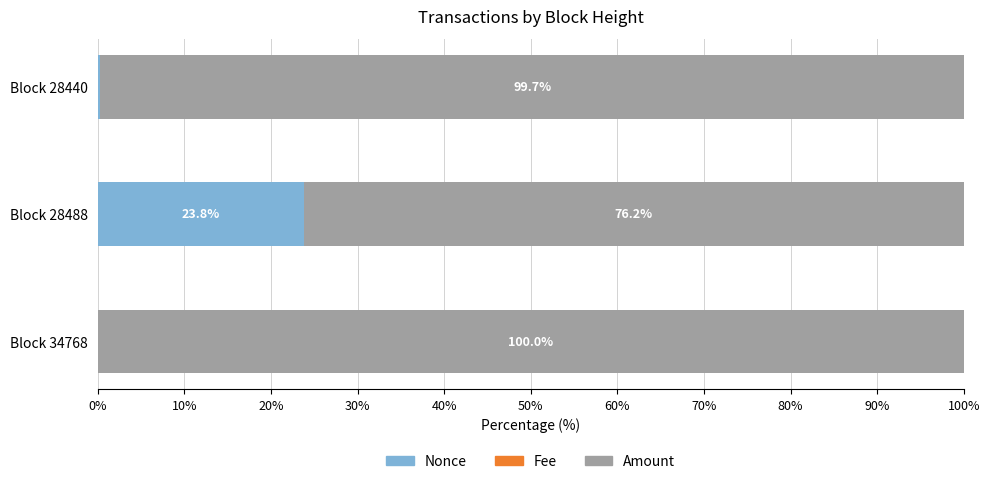

The value of Nonce at Block 28488 is 34.1. True or false?

False